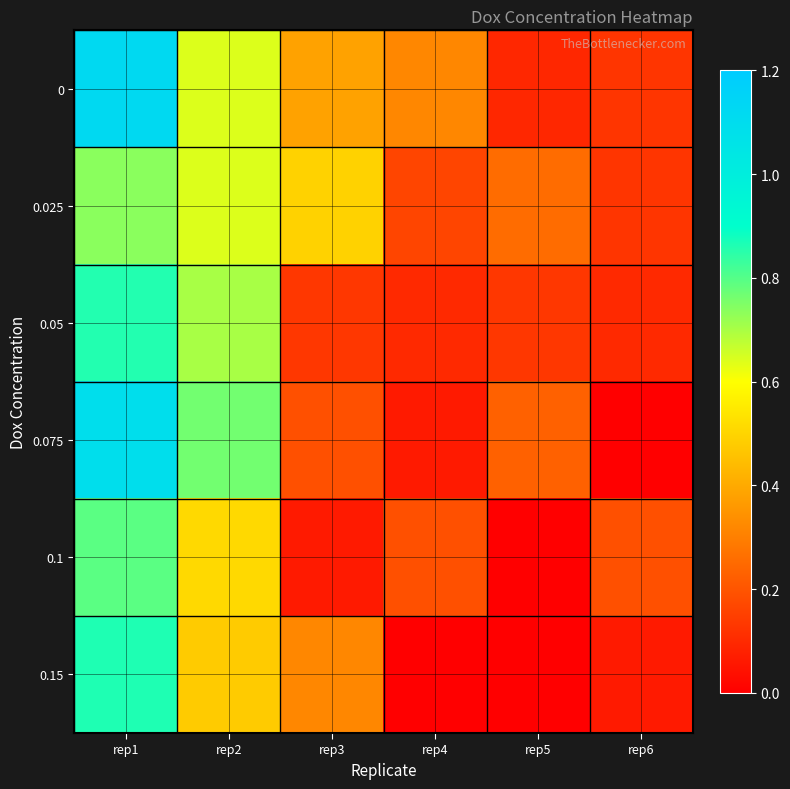

At which category does the chart reach its minimum across all series?

rep6